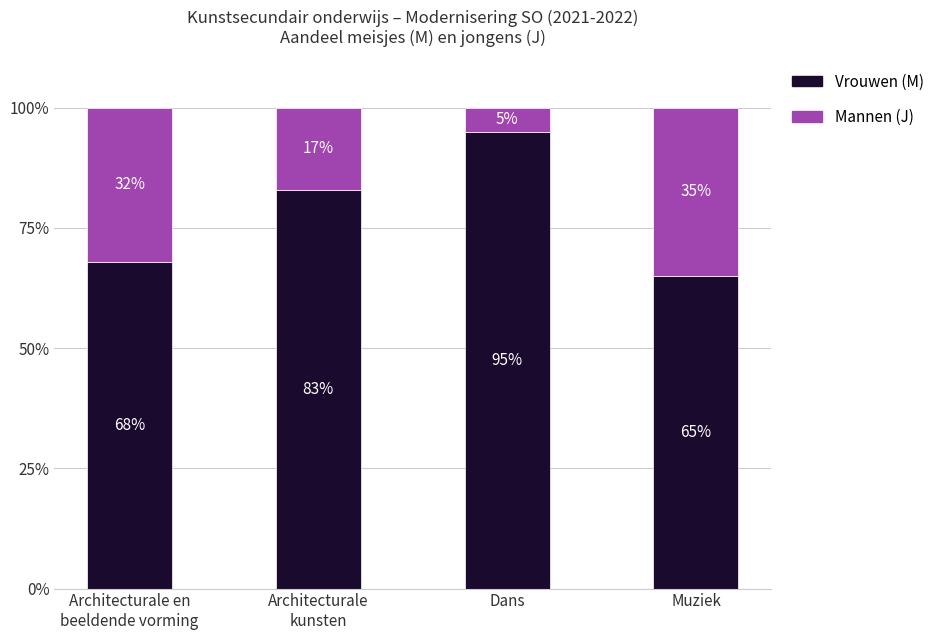

At which label does Vrouwen (M) reach its minimum?

Muziek